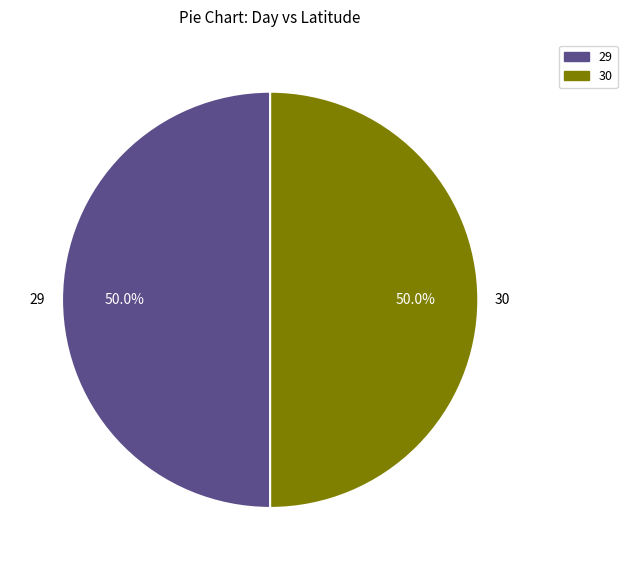

Is the sum of 29 and 30 greater than half?

Yes